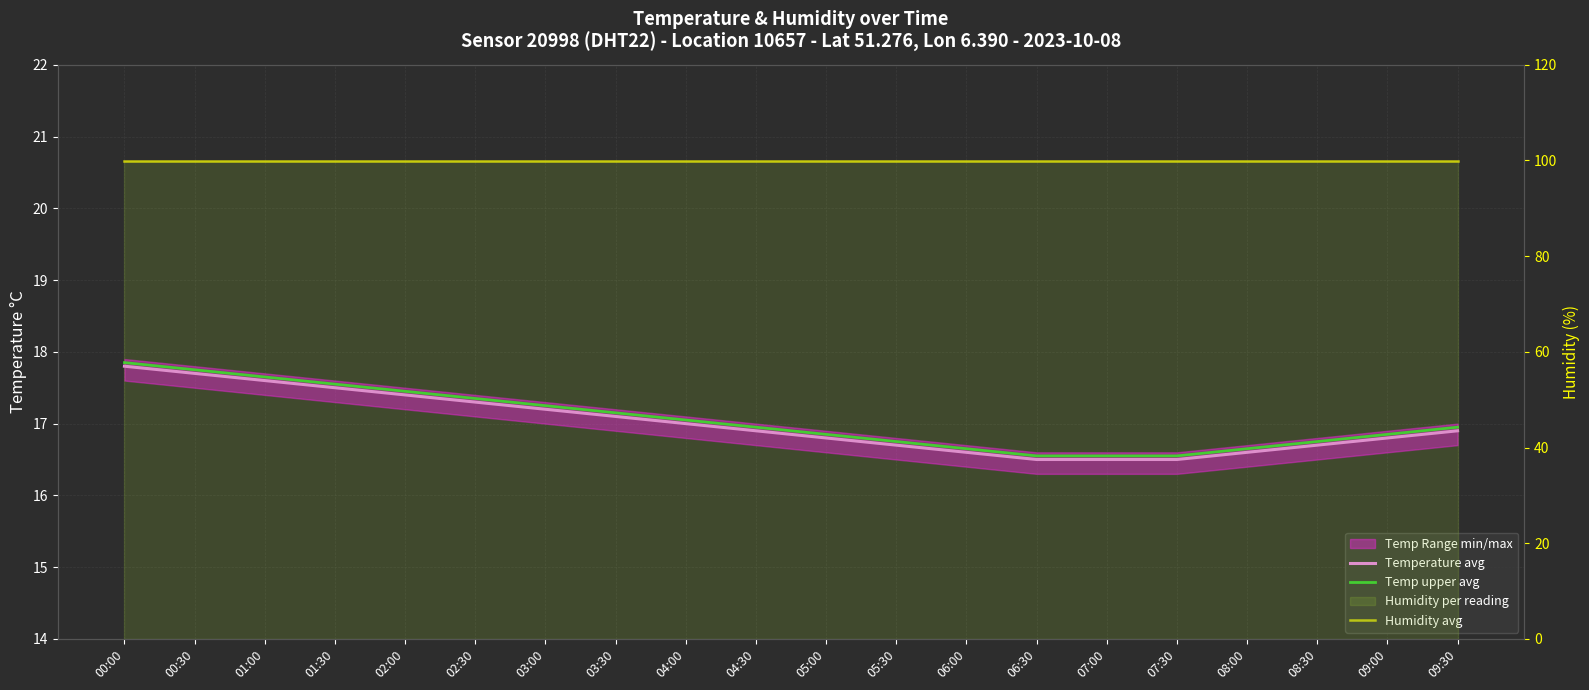

What is the average value of the Humidity avg series?

99.9